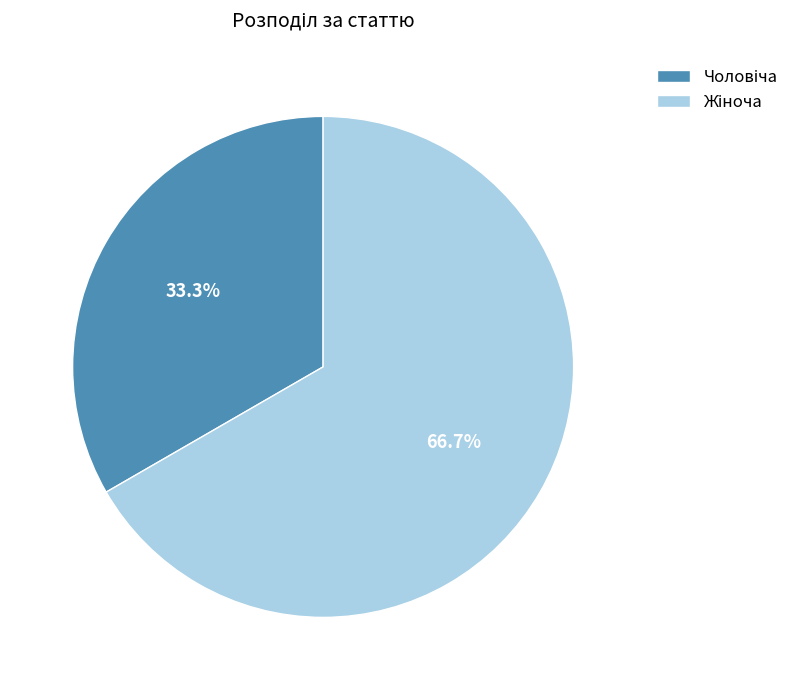

Is there any slice that represents more than half of the pie?

Yes